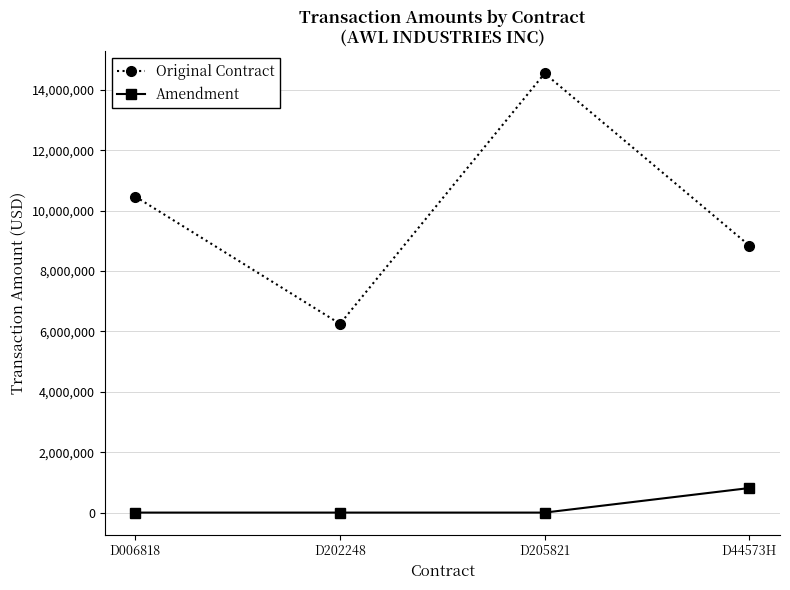

At D44573H, list the series in order from largest to smallest.

Original Contract, Amendment